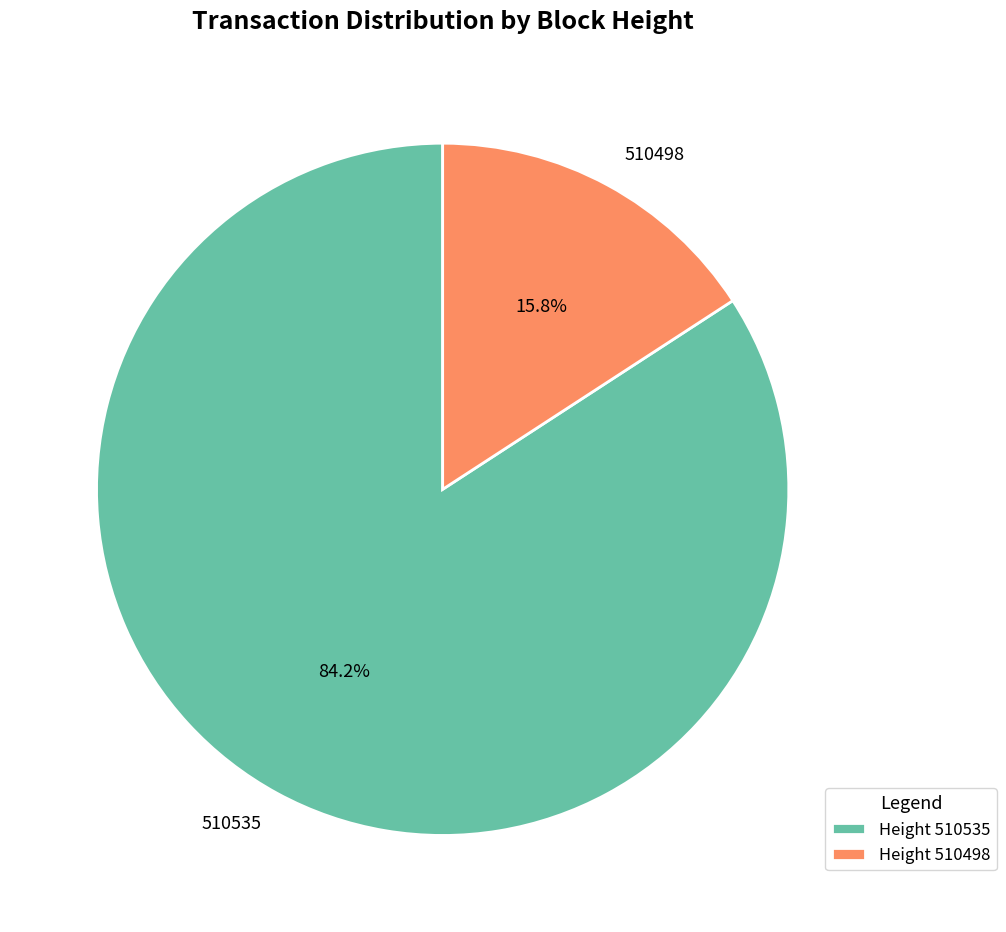

To the nearest percent, what is the difference between the 510498 and 510535 slice percentages?

68%